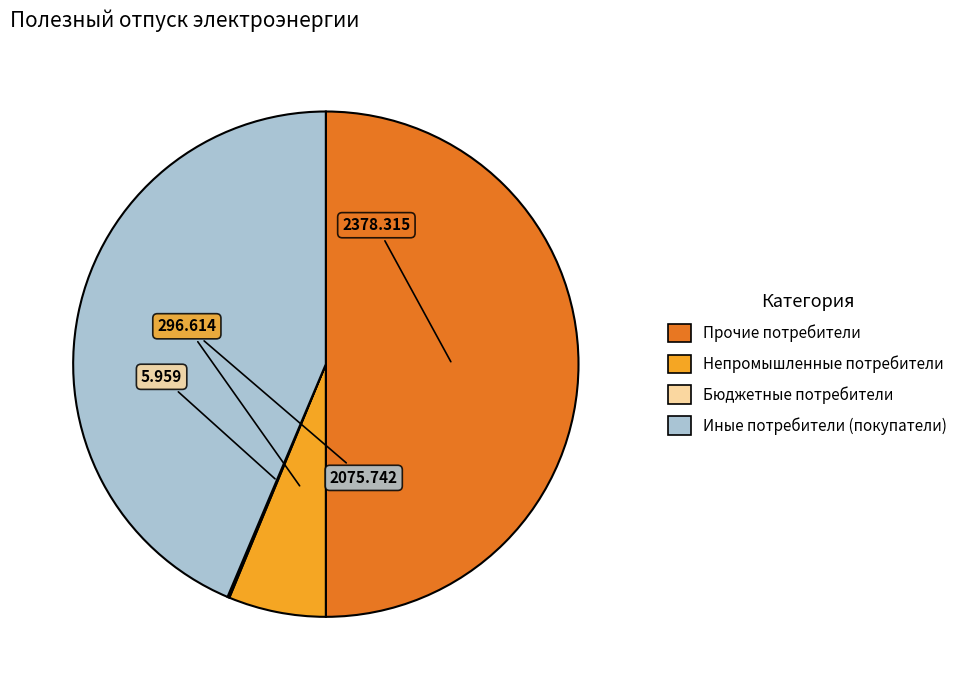

What is the largest slice in the pie chart?

Прочие потребители